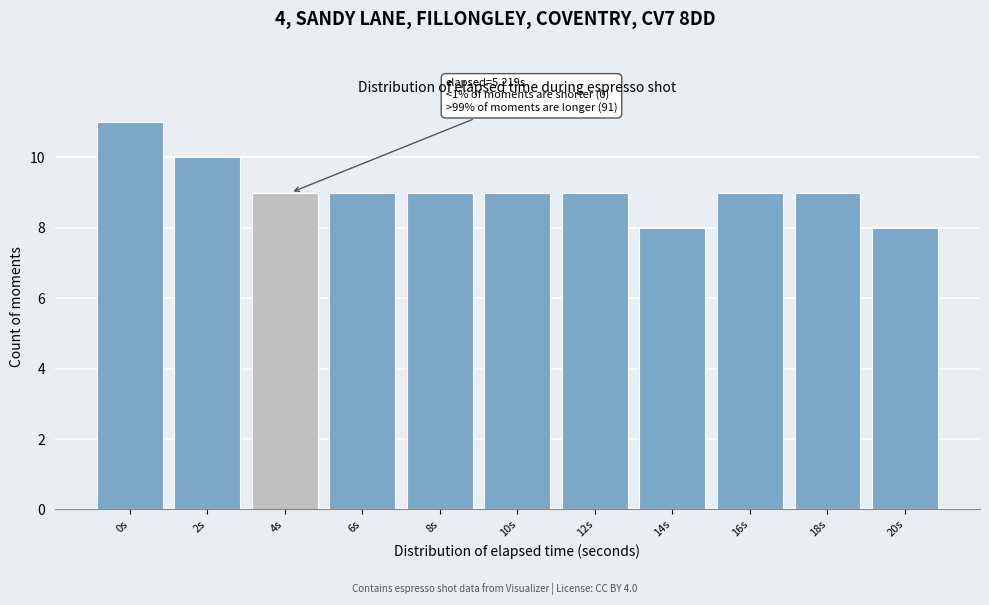

Reading left to right, what are all the values shown in this chart?

11	10	9	9	9	9	9	8	9	9	8